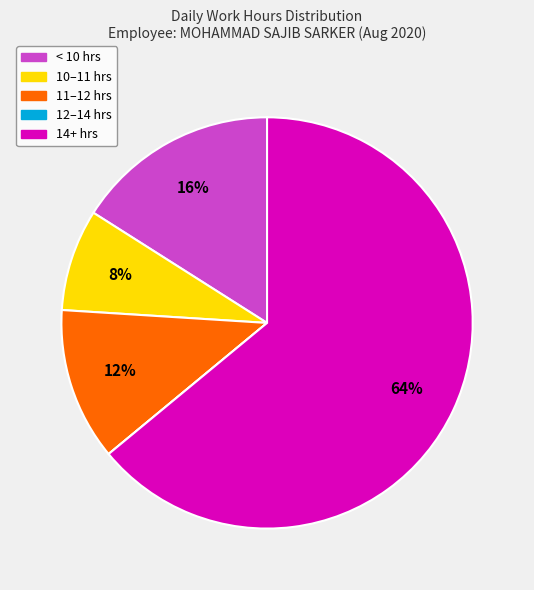

To the nearest percent, what is the difference between the largest and smallest slice percentages?

64%